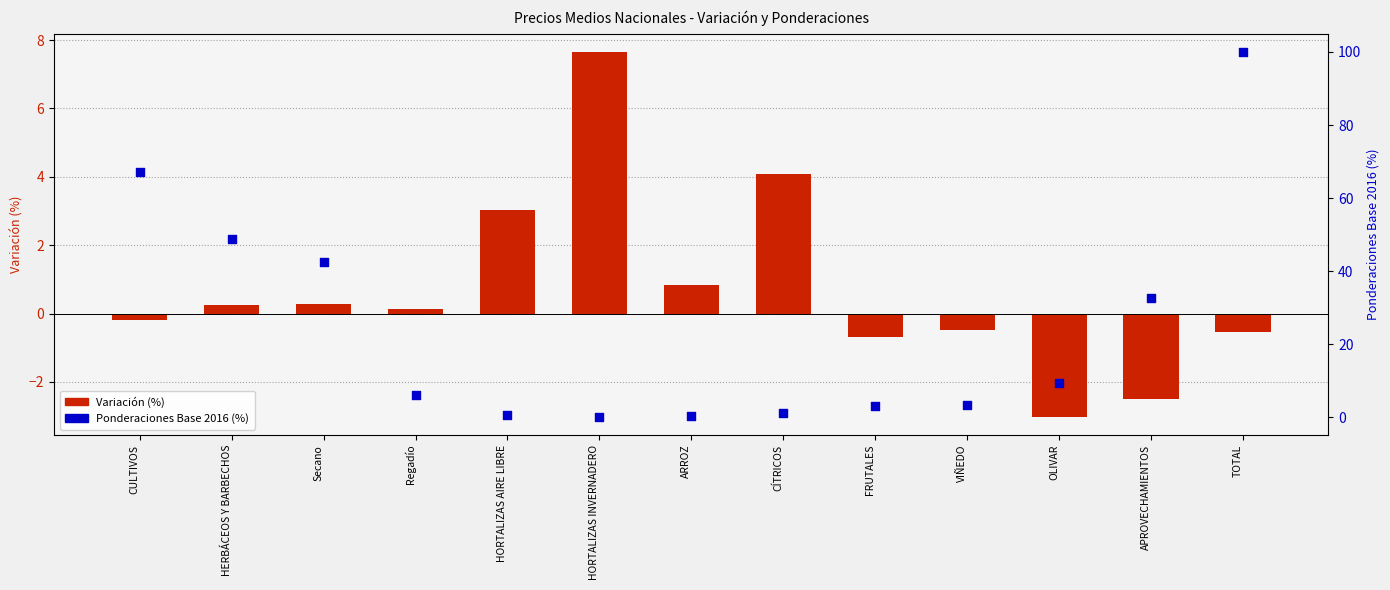

At how many categories does at least one series exceed 39?

4